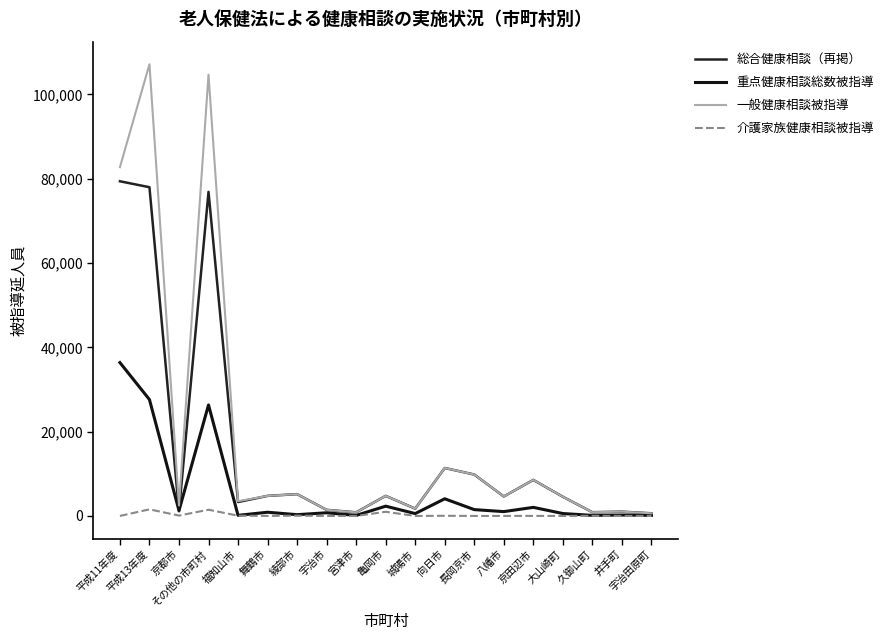

How many interior local valleys does the 総合健康相談（再掲） series have?

6